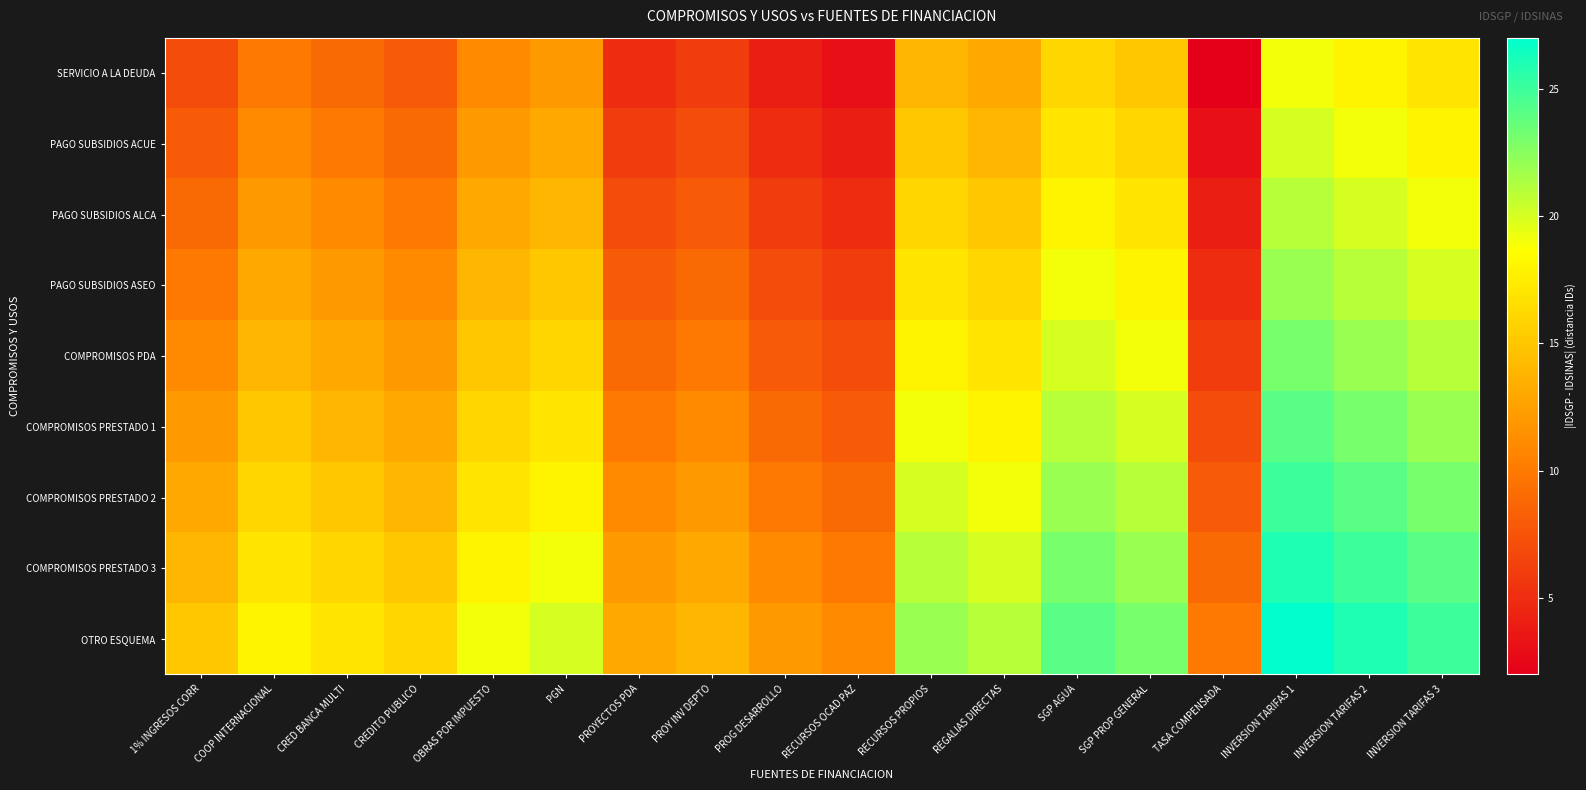

Which series has the largest total across all categories?

OTRO ESQUEMA